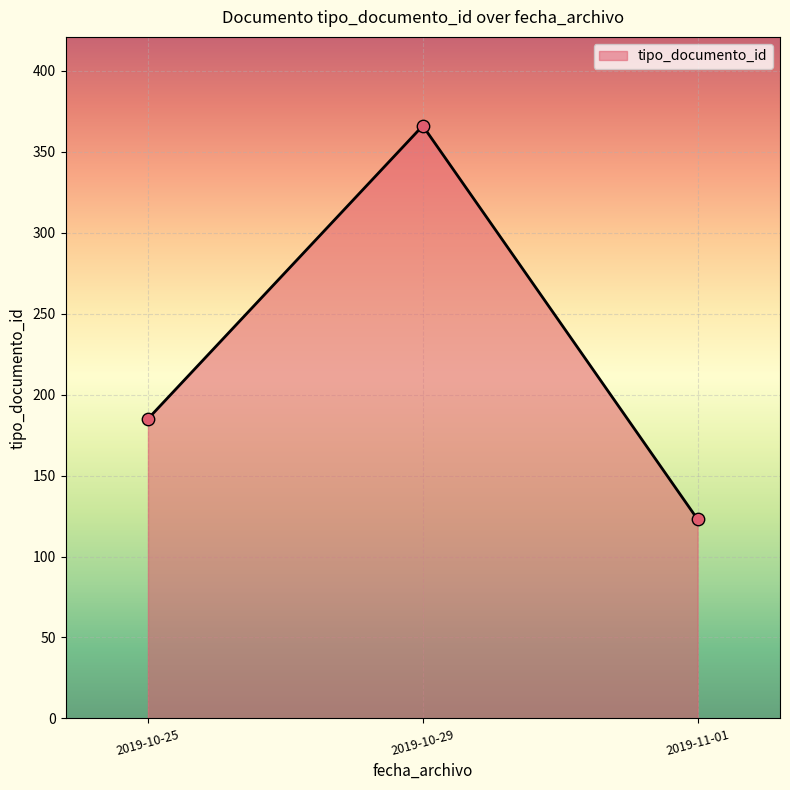

What is the ratio of the value at 2019-10-29 to the value at 2019-11-01?

3.0